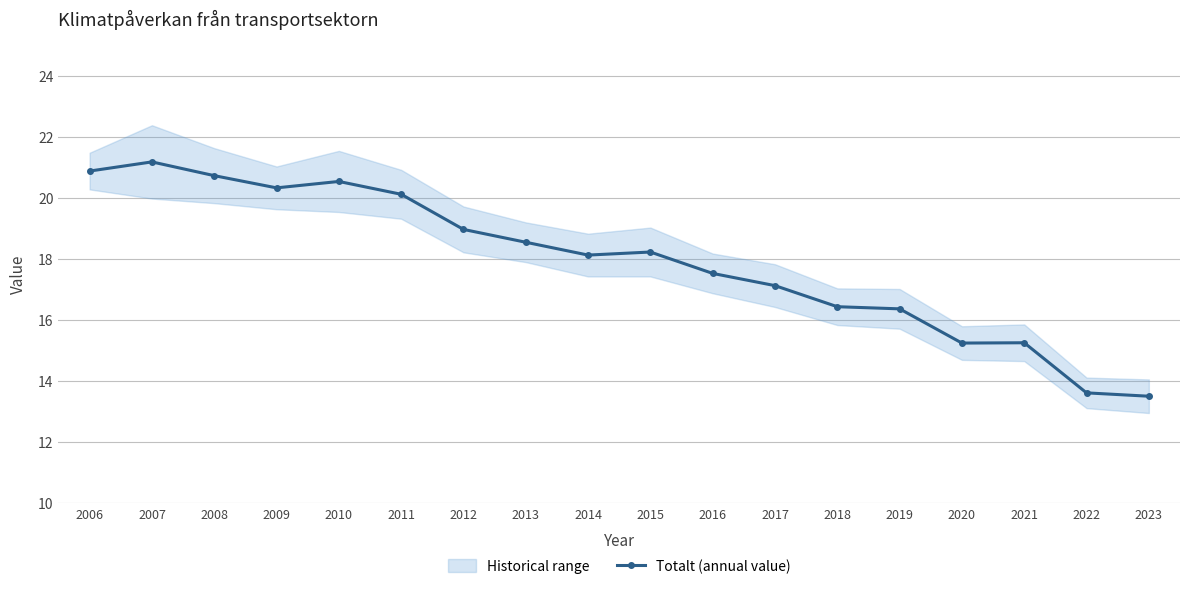

List the labels in order of value, smallest first.

2023, 2022, 2020, 2021, 2019, 2018, 2017, 2016, 2014, 2015, 2013, 2012, 2011, 2009, 2010, 2008, 2006, 2007